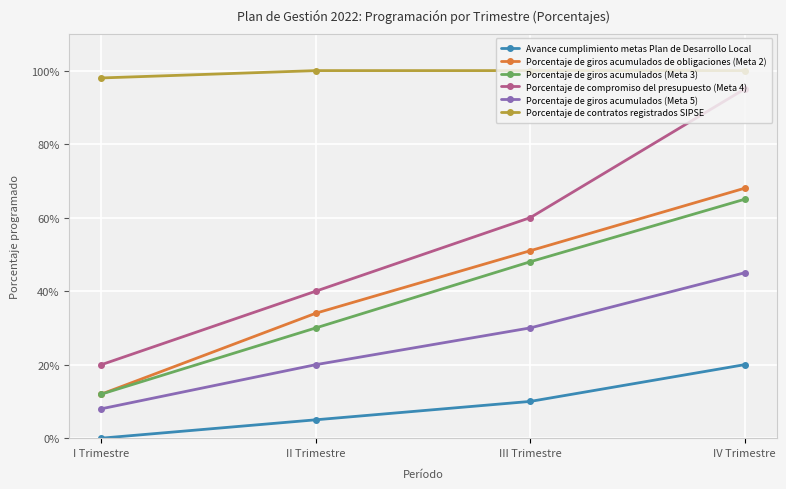

At which category is the sum across all series the highest?

IV Trimestre